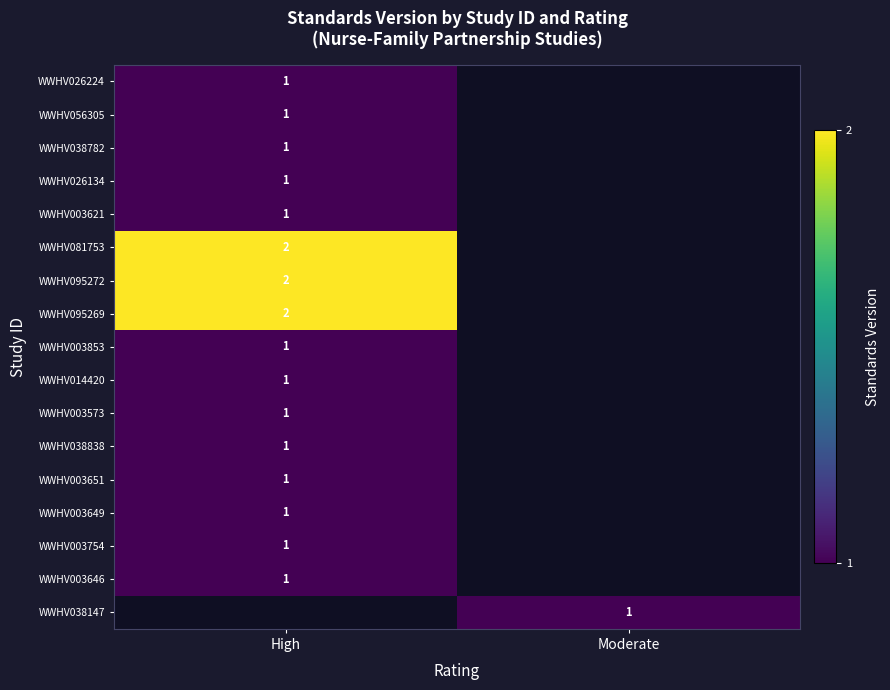

Is it true that WWHV003646 equals 1 at High?

True